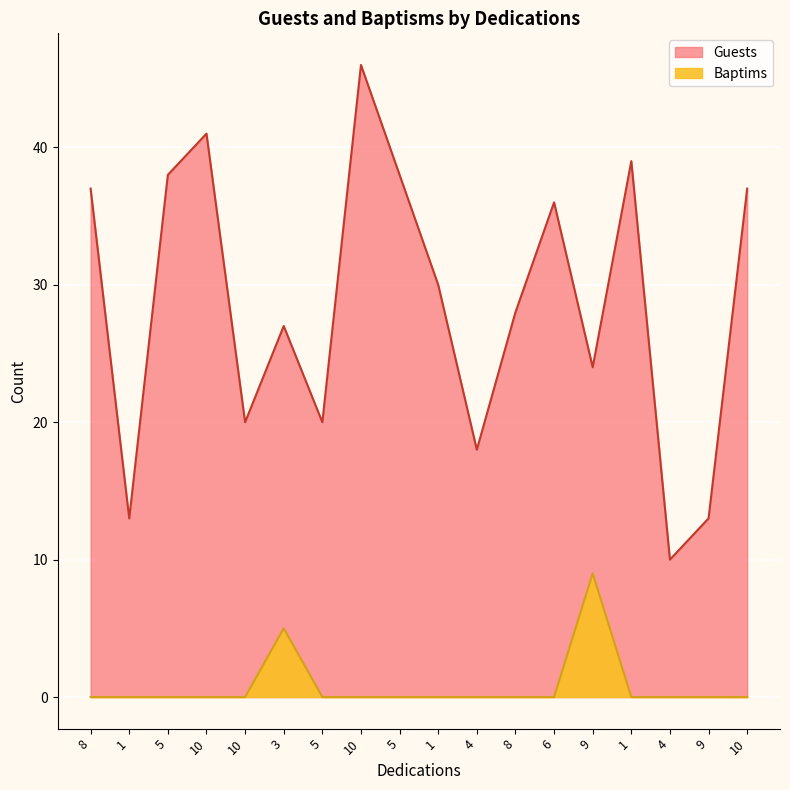

What is the label of the 7th point from the right?

8